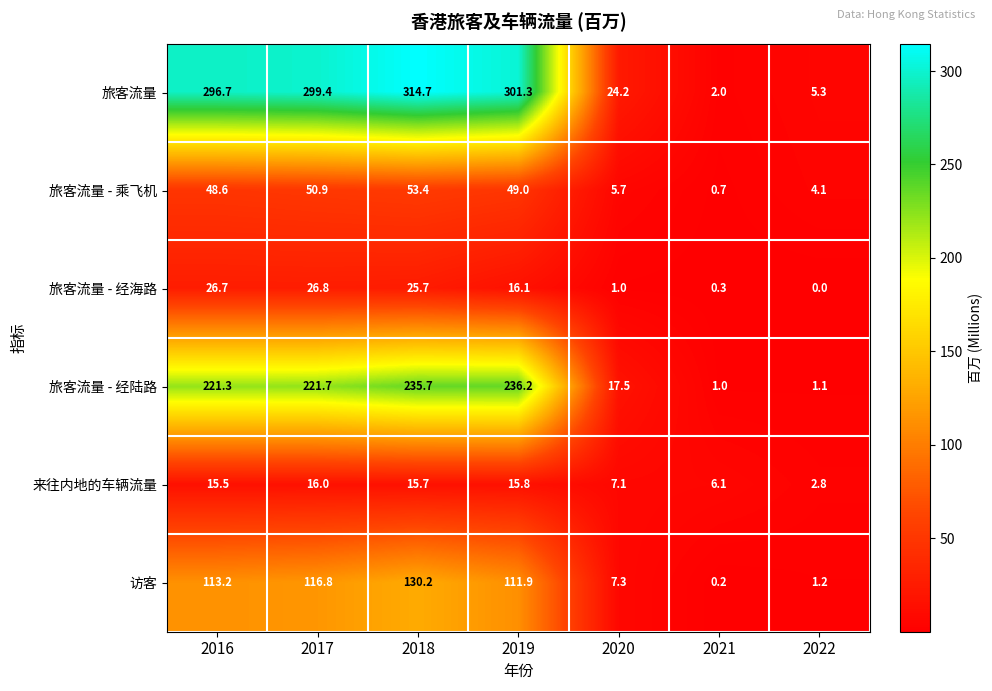

The value of 旅客流量 - 乘飞机 at 2022 is 1.0. True or false?

False